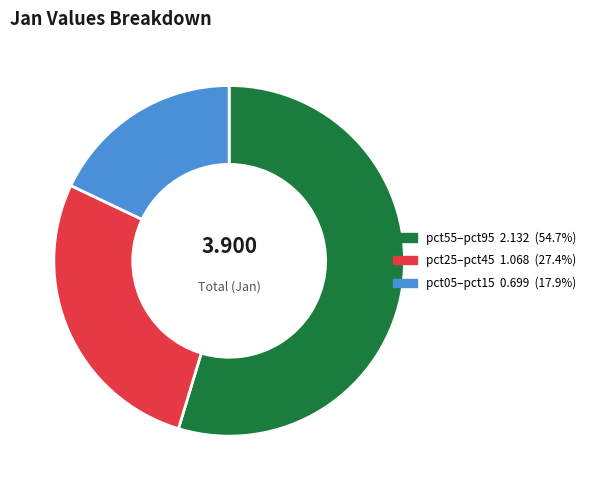

Is there any slice that represents more than half of the pie?

Yes